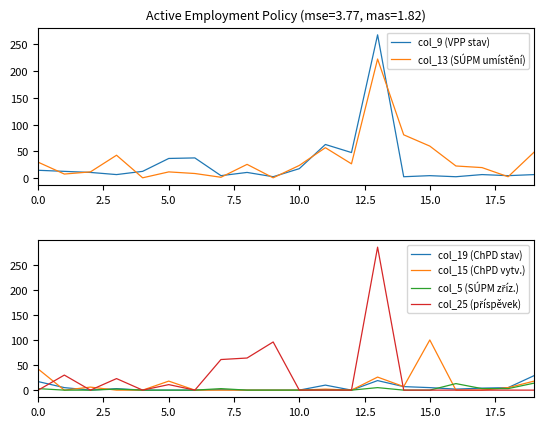

In col_9 (VPP stav), how many points are lower than both neighbors (excluding endpoints)?

7